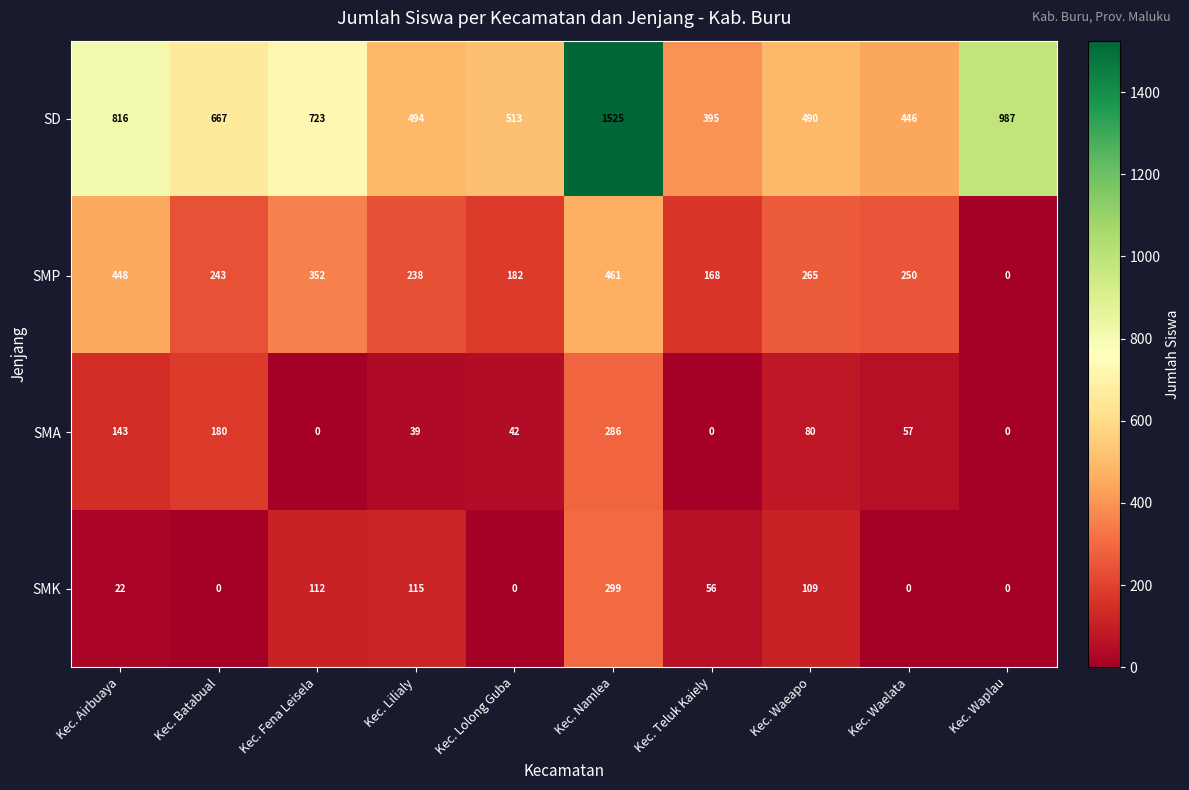

Rank the series by their maximum value, from lowest to highest.

SMA, SMK, SMP, SD